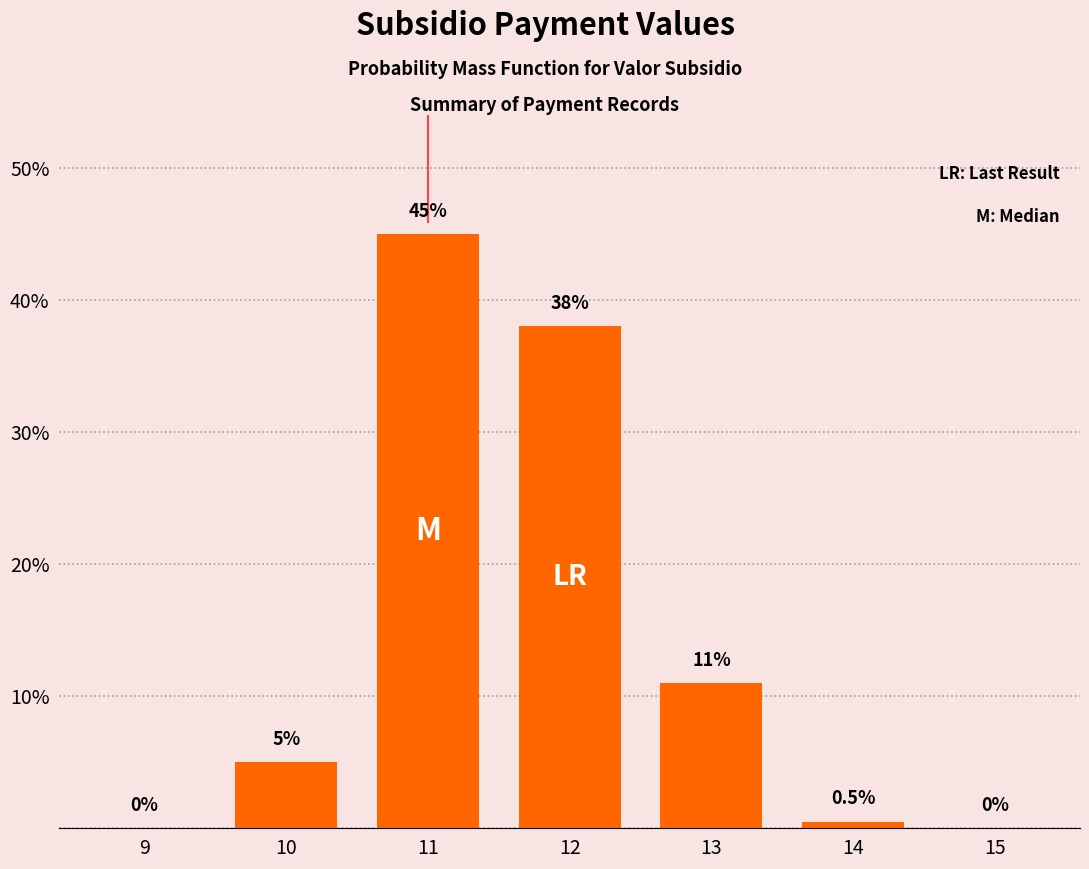

Reading left to right, extract all data points from this chart.

9=0.0	10=5.0	11=45.0	12=38.0	13=11.0	14=0.5	15=0.0